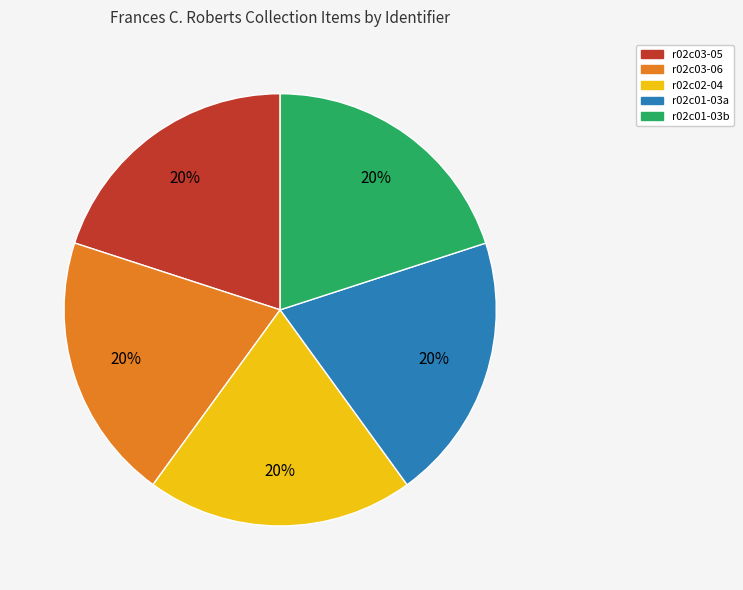

Do r02c01-03a and r02c03-06 together represent more than half of the pie?

No